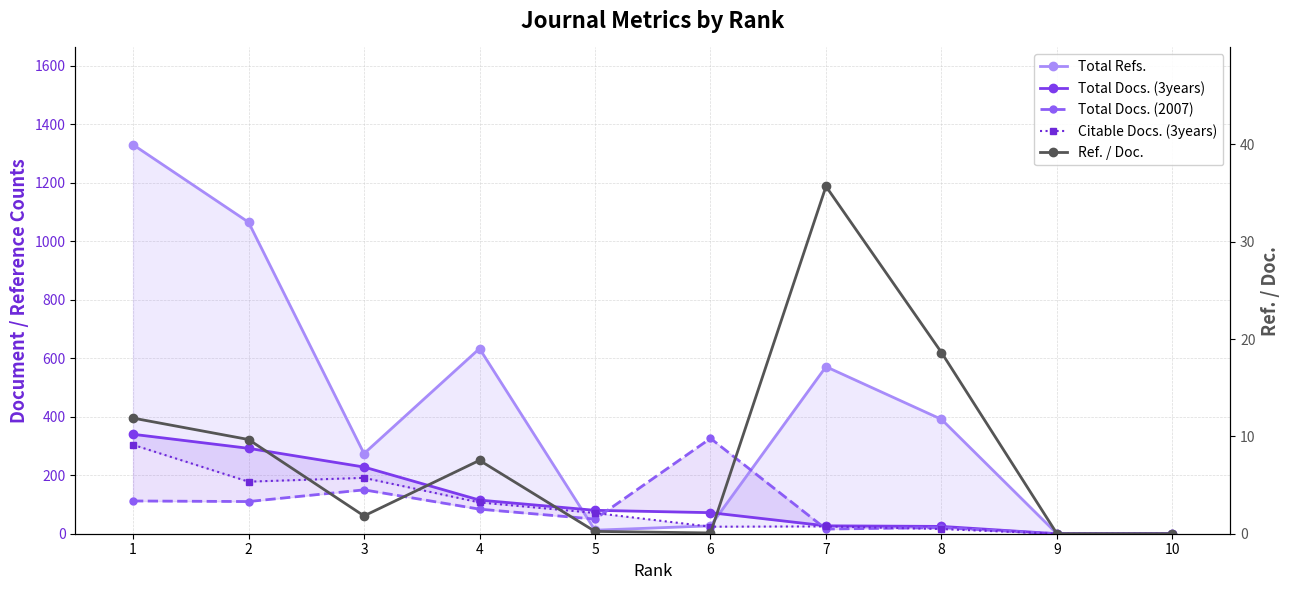

The Citable Docs. (3years) series shows 0.0 at 9. True or false?

True